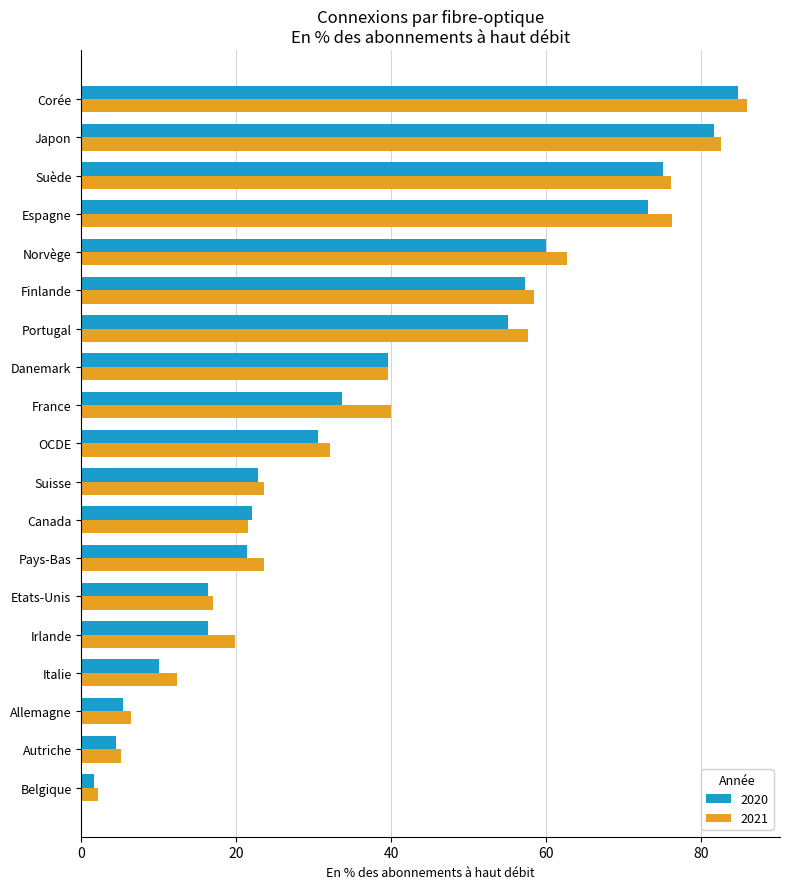

Which series has the largest total across all categories?

2021